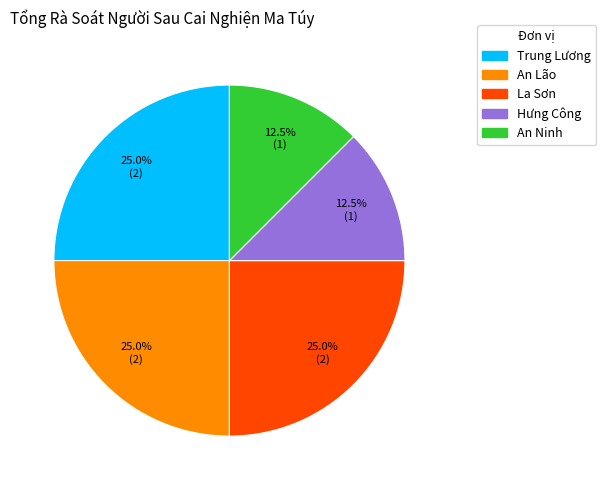

Which has a higher value, An Lão or An Ninh?

An Lão